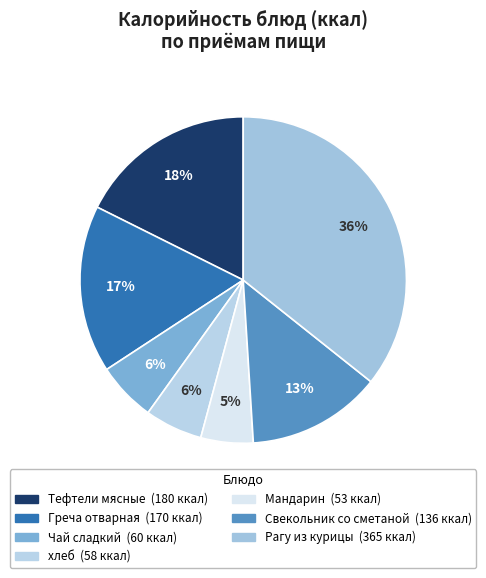

Is Рагу из курицы the majority of the pie?

No